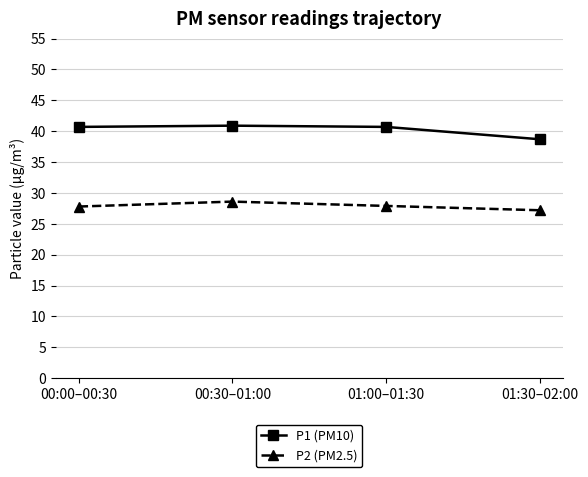

The value of P2 (PM2.5) at 00:30–01:00 is 28.6. True or false?

True